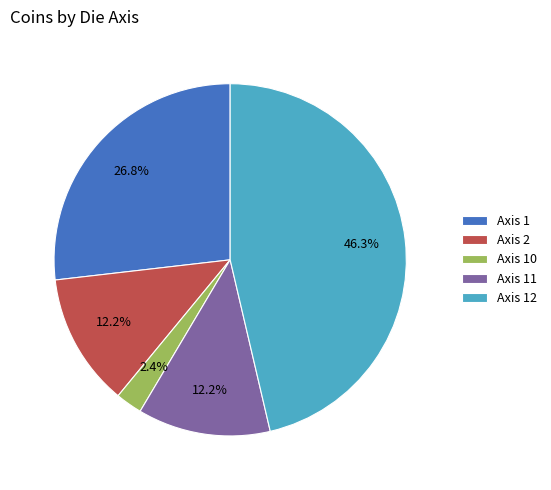

What is the smallest slice in the pie chart?

Axis 10